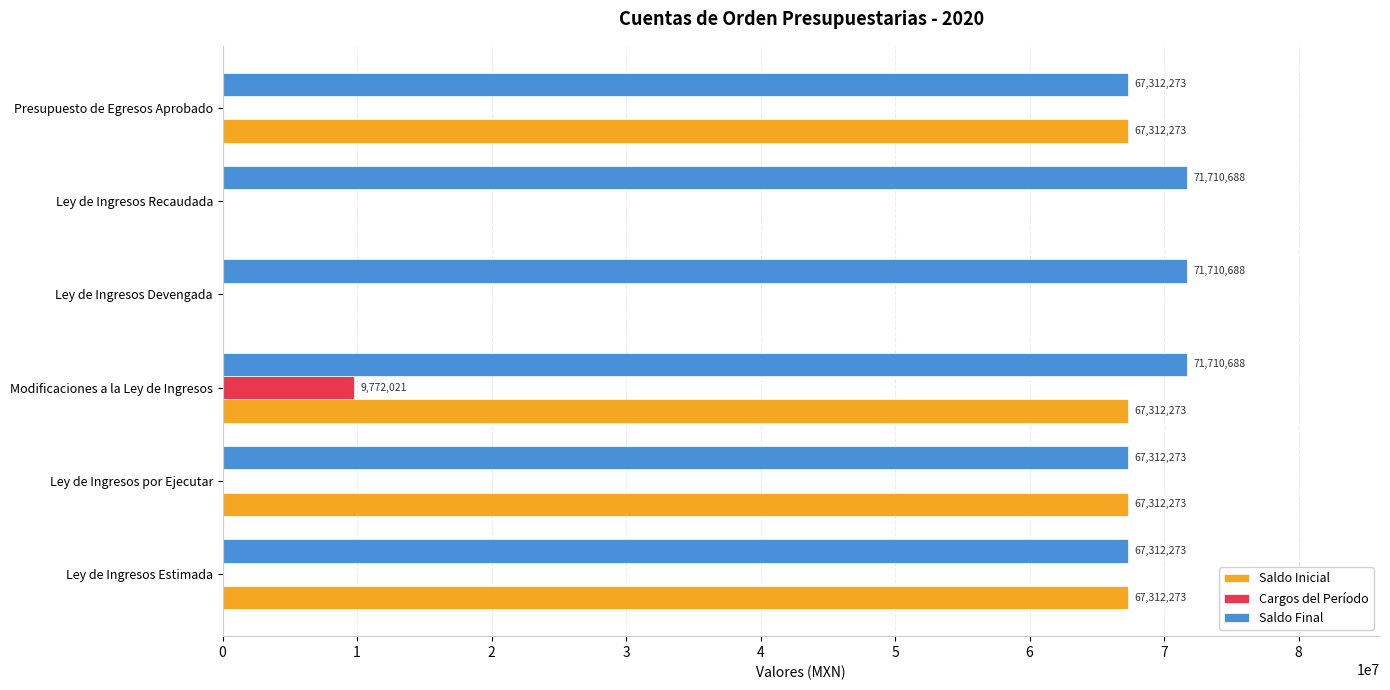

Which category has the highest value in the Cargos del Período series?

Modificaciones a la Ley de Ingresos